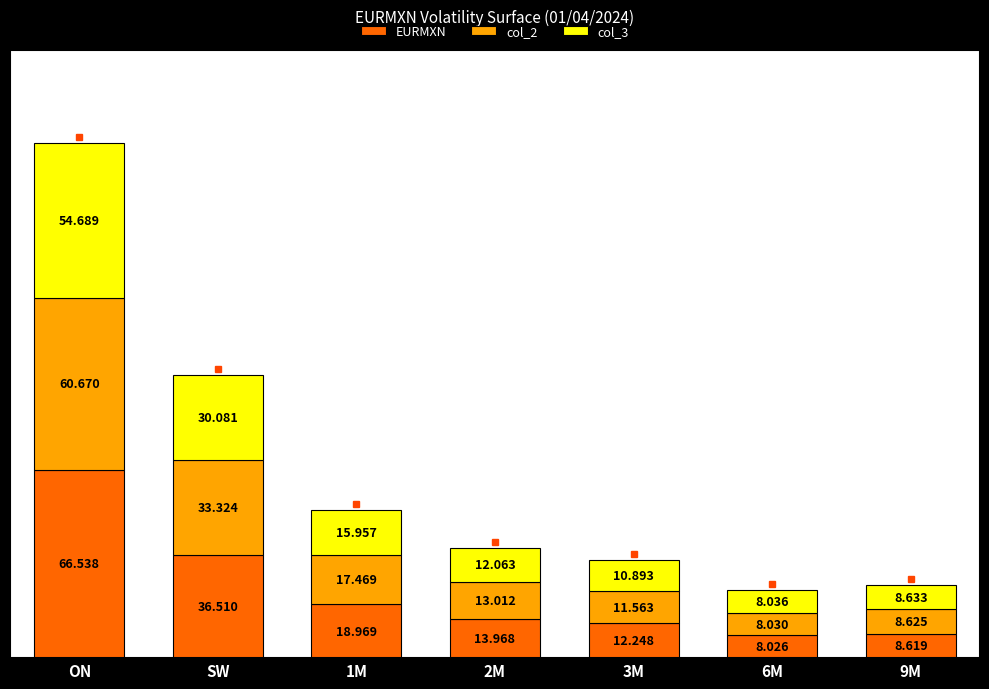

How many series are shown in this chart?

3